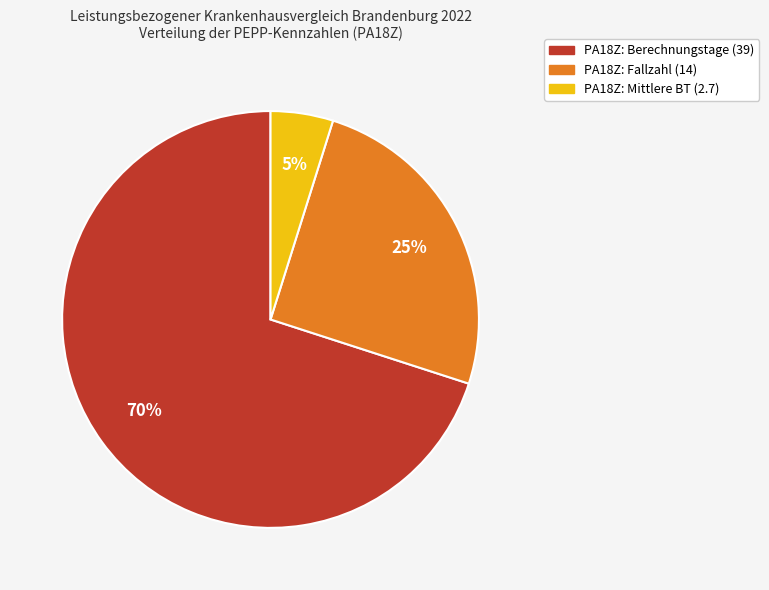

Does any single category account for the majority?

Yes